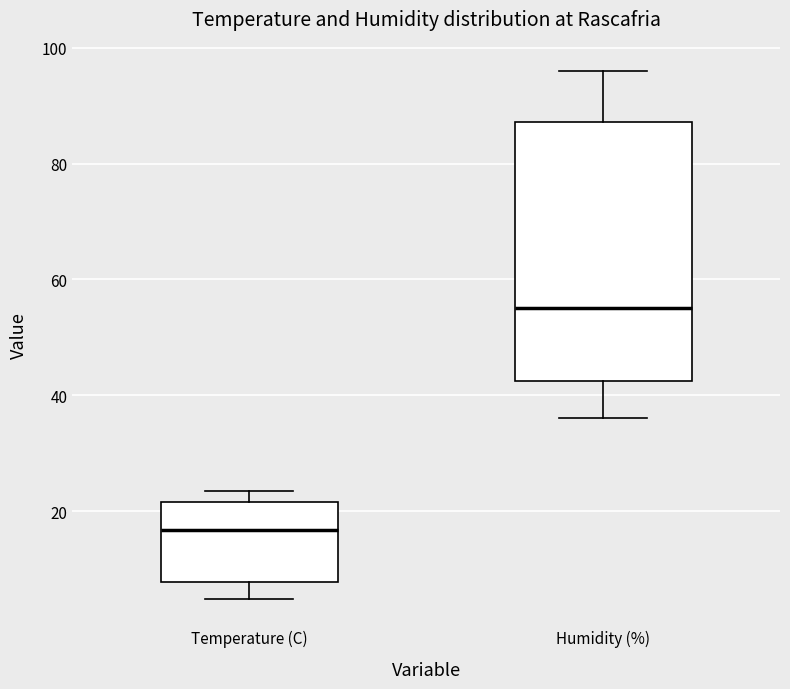

Reading left to right, read every box against the y-axis: the position of its median line, the range the box covers, and the ends of its whiskers. The values are not printed on the chart, so give them approximately, as read against the axis.

Temperature (C): median 16, box 8 to 22, whiskers 4 to 24
Humidity (%): median 56, box 42 to 88, whiskers 36 to 96